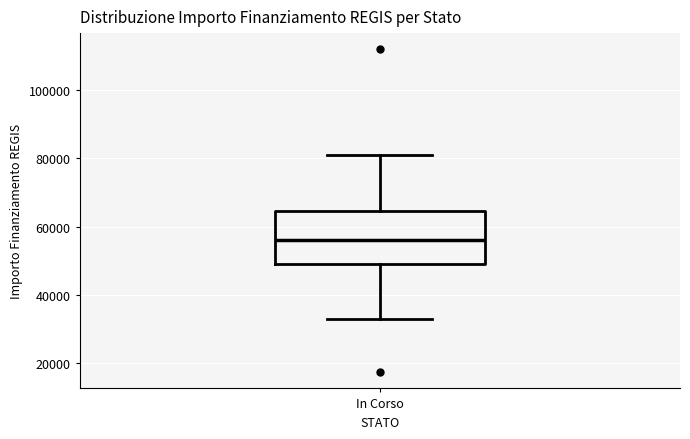

Read this box plot against the y-axis: the position of the median line, the range covered by the box, and the ends of both whiskers. The values are not printed on the chart, so give them approximately, as read against the axis.

median 56000, box 50000 to 64000, whiskers 32000 to 80000